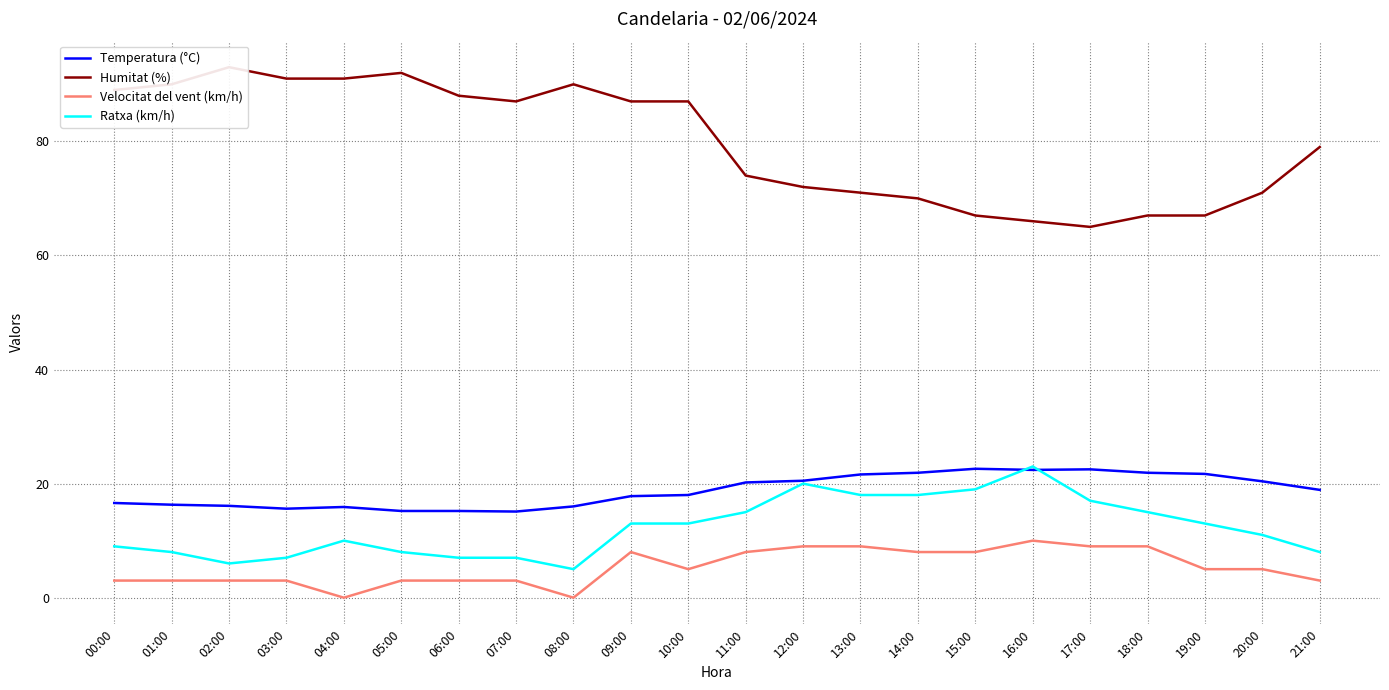

True or false: Ratxa (km/h) and Velocitat del vent (km/h) cross at least once.

False